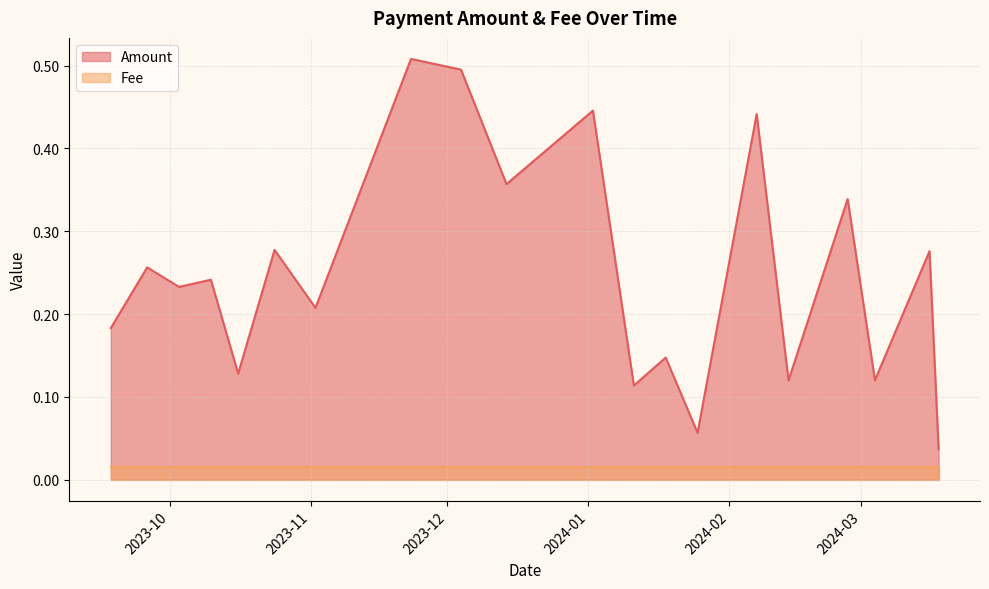

What is the total value across all series at 2023-12-04?

0.5